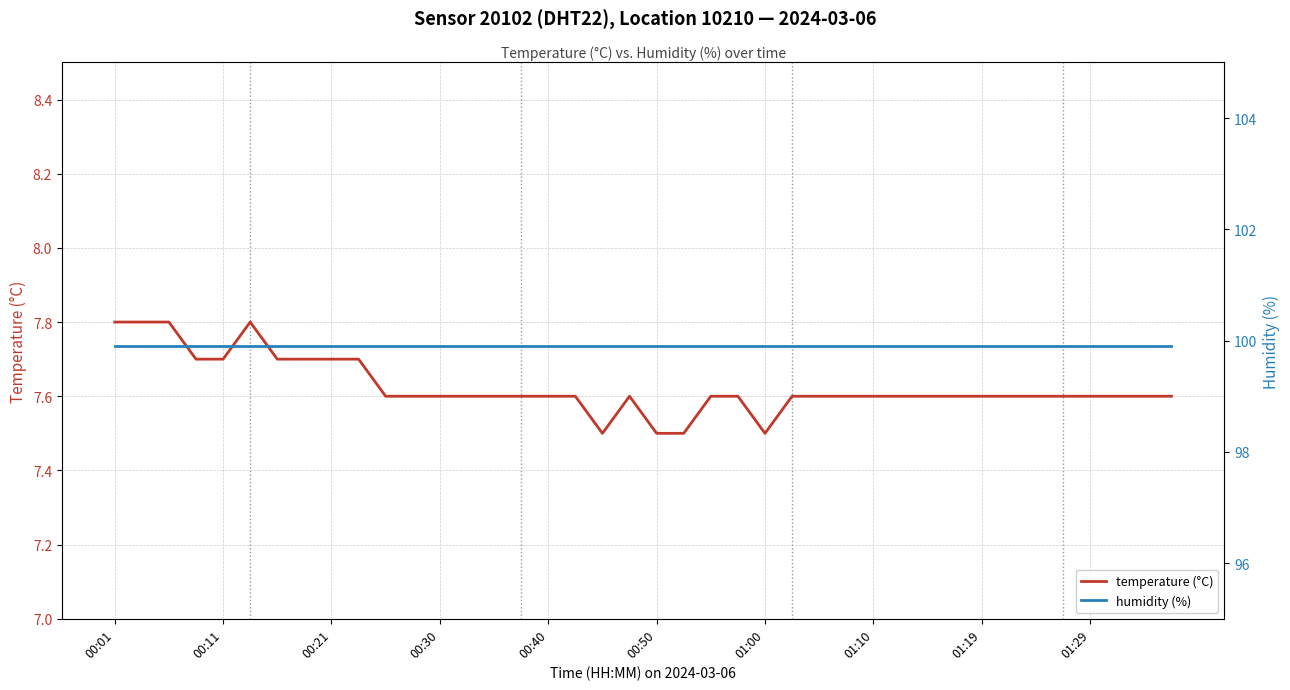

The value of temperature (°C) at 01:19 is 11.9. True or false?

False